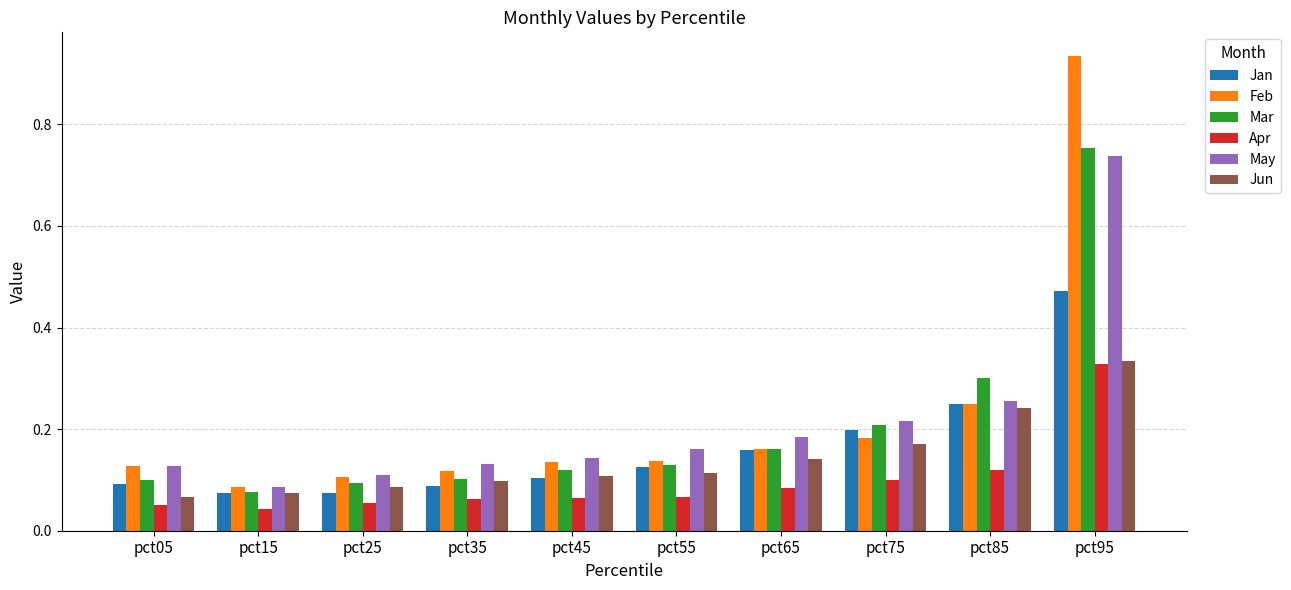

At which label does Feb reach its minimum?

pct15